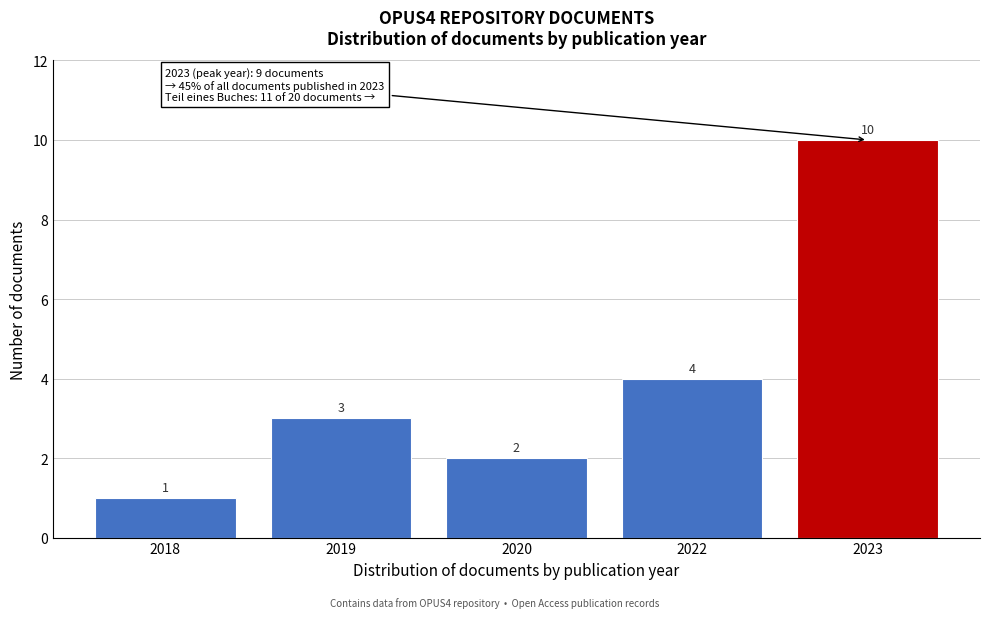

Reading right to left, transcribe all the data shown in this chart.

2023=10	2022=4	2020=2	2019=3	2018=1